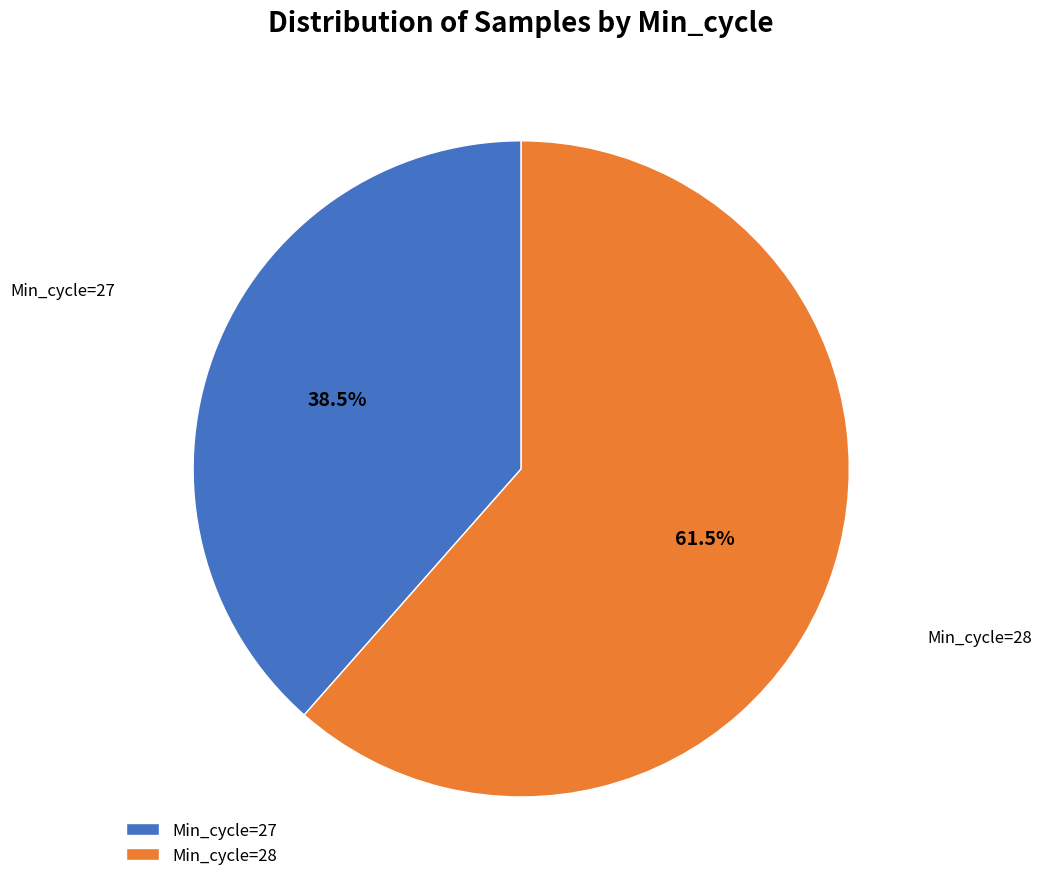

Combined, do Min_cycle=28 and Min_cycle=27 account for over 50%?

Yes